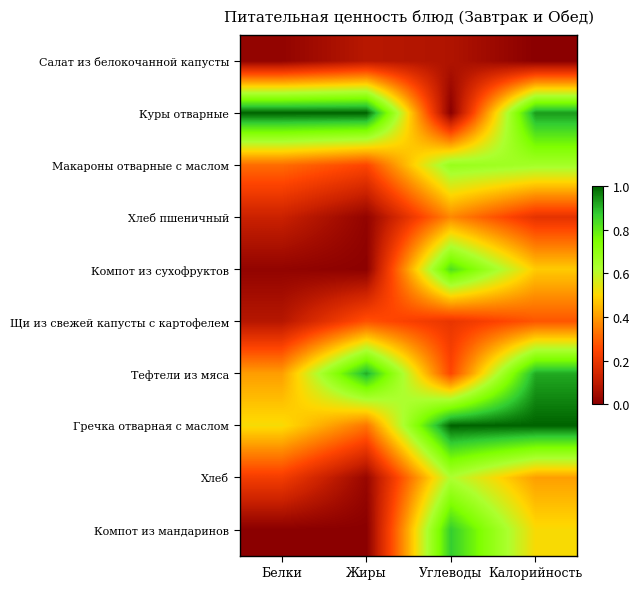

Which series has the largest range (max minus min)?

Куры отварные